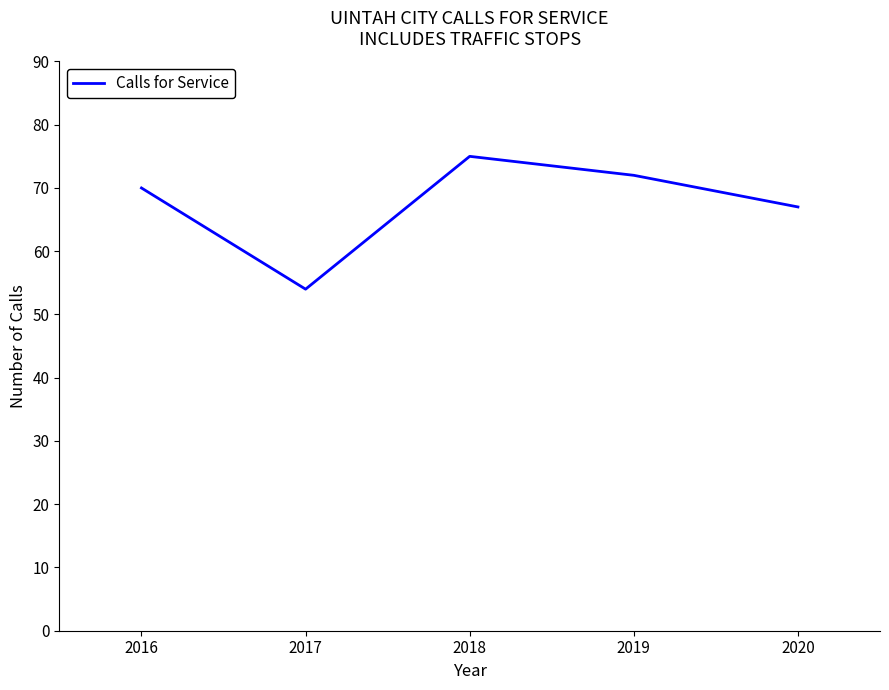

Is this an area chart (filled region under the line)?

No